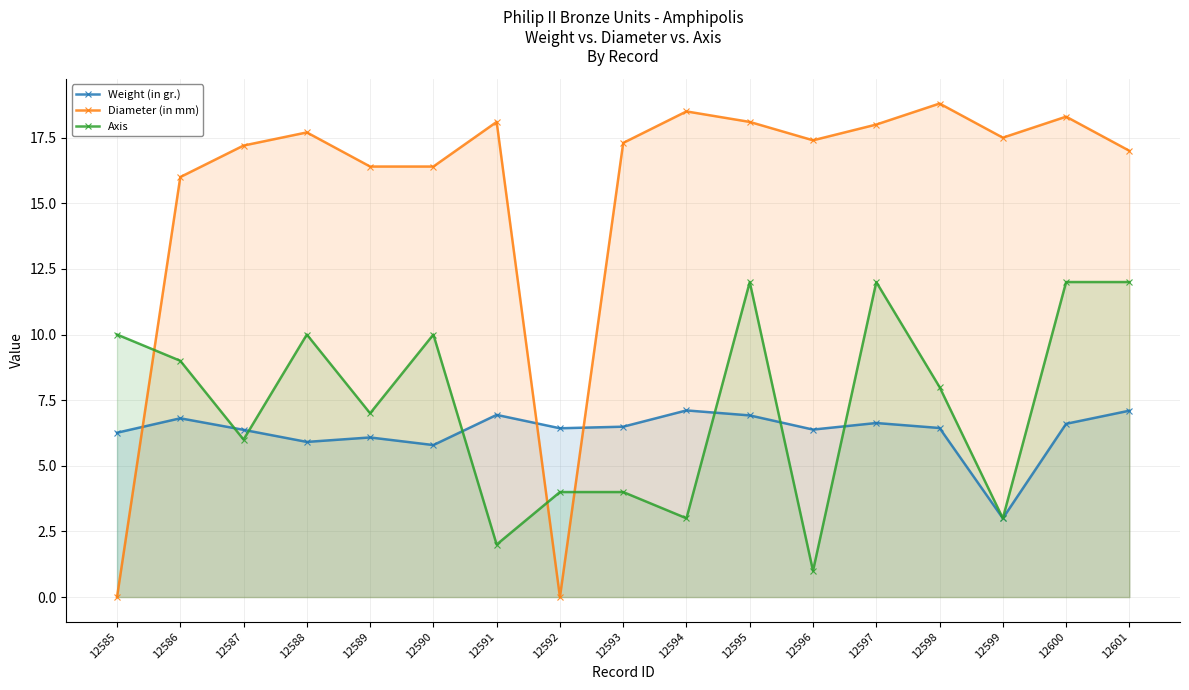

What is the lowest value of the Weight (in gr.) series?

3.0